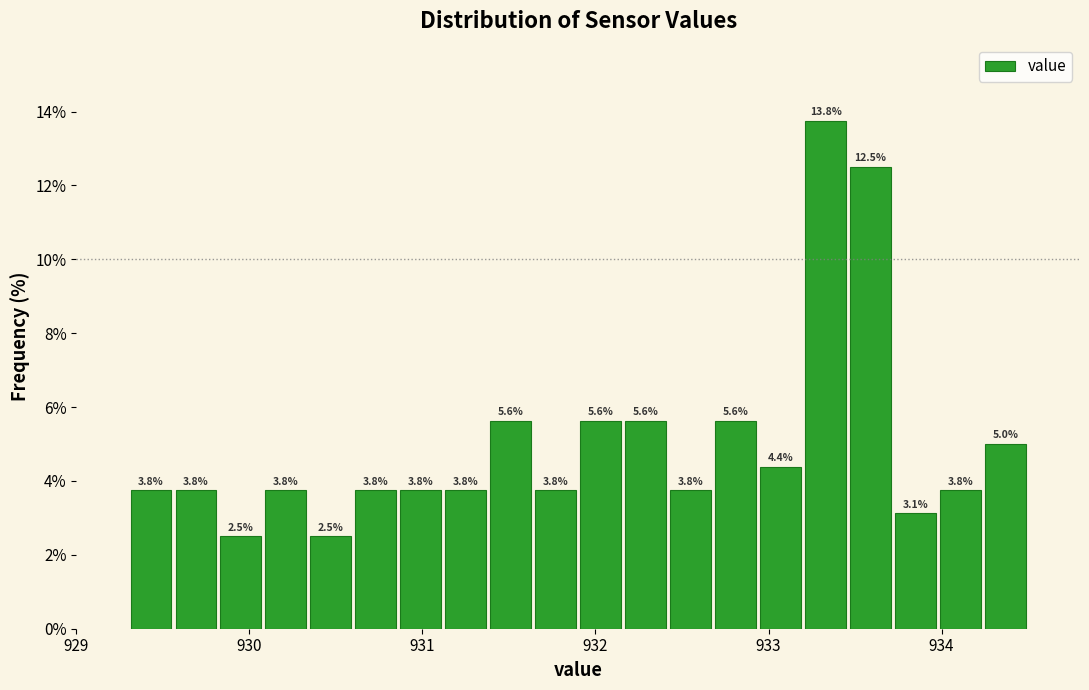

Around what value on the x-axis is the tallest bar? Give the approximate position of its centre, as read against the axis.

933.3